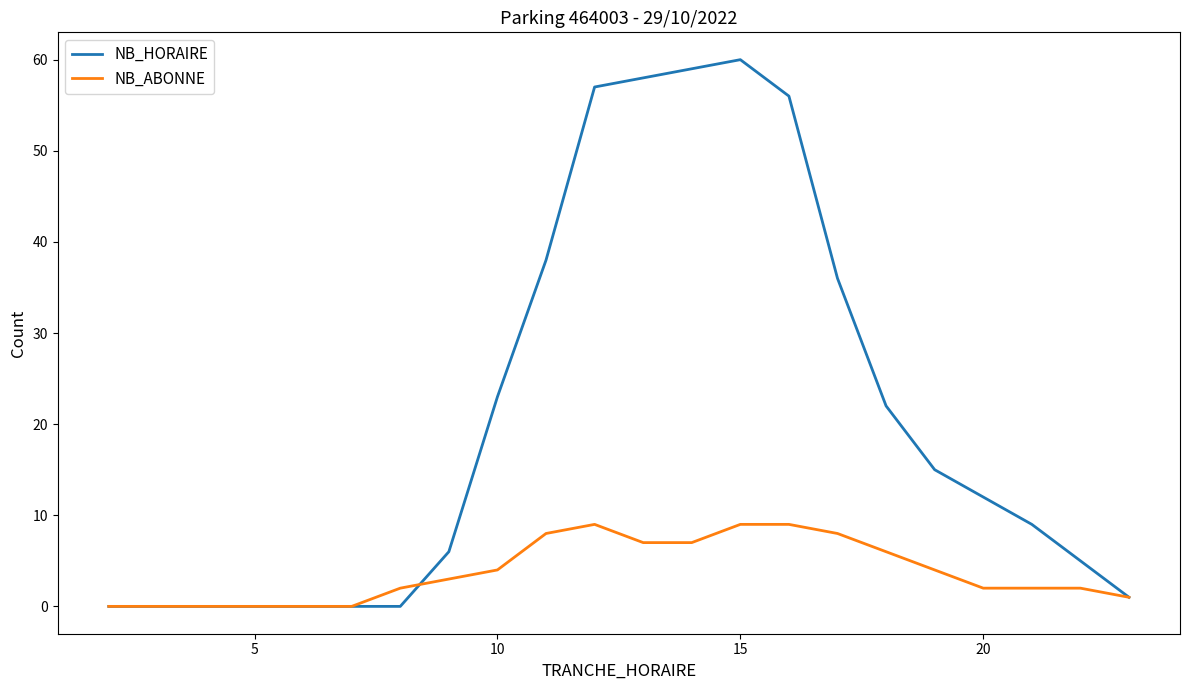

Reading right to left, what are all the values shown in this chart?

NB_HORAIRE: 1	5	9	12	15	22	36	56	60	59	58	57	38	23	6	0	0	0	0	0	0	0
NB_ABONNE: 1	2	2	2	4	6	8	9	9	7	7	9	8	4	3	2	0	0	0	0	0	0